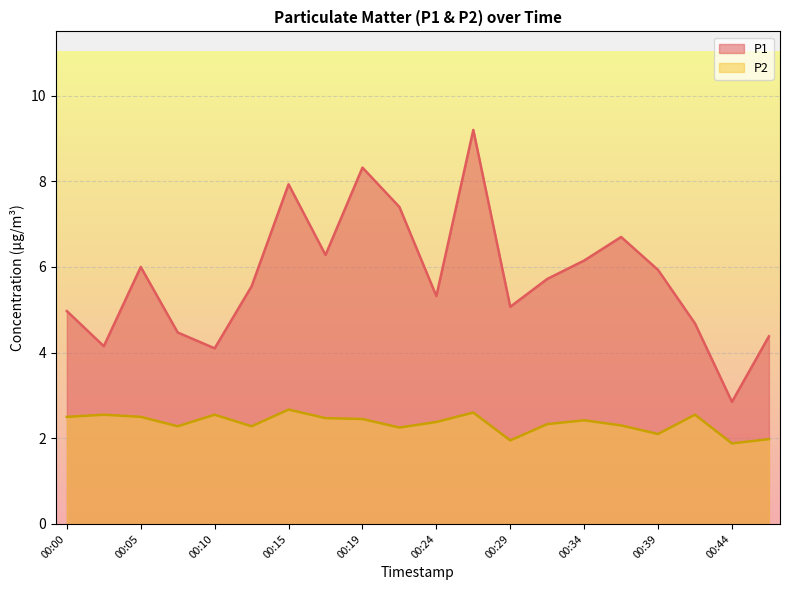

True or false: P1 and P2 cross at least once.

False